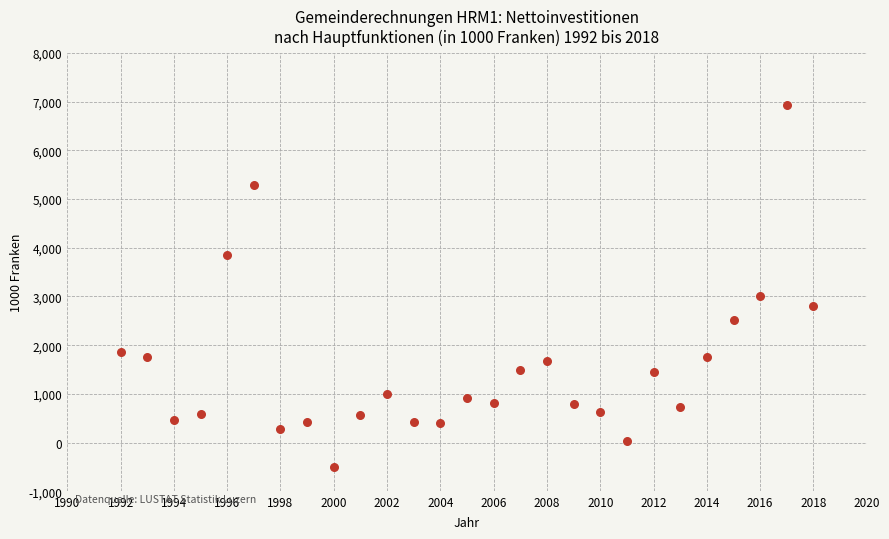

What is the range of X values (max minus min)?

26.0